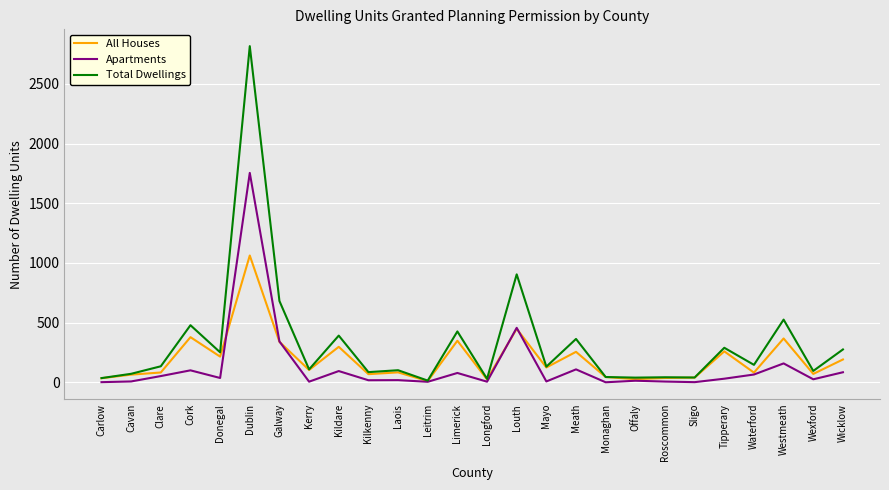

Which series changed the most between Dublin and Kildare?

Total Dwellings